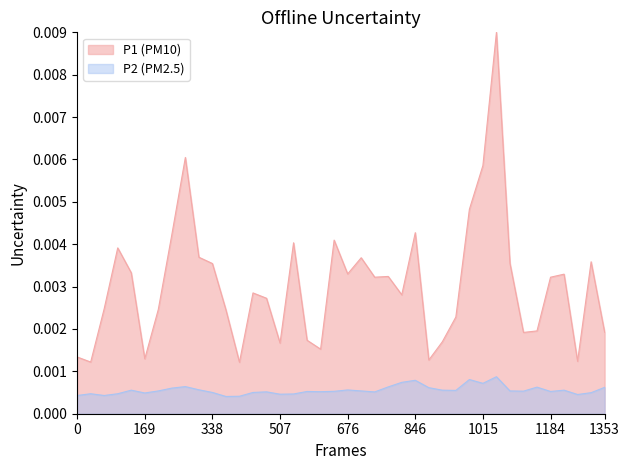

List the series in order of their peak value, highest first.

P1 (PM10), P2 (PM2.5)